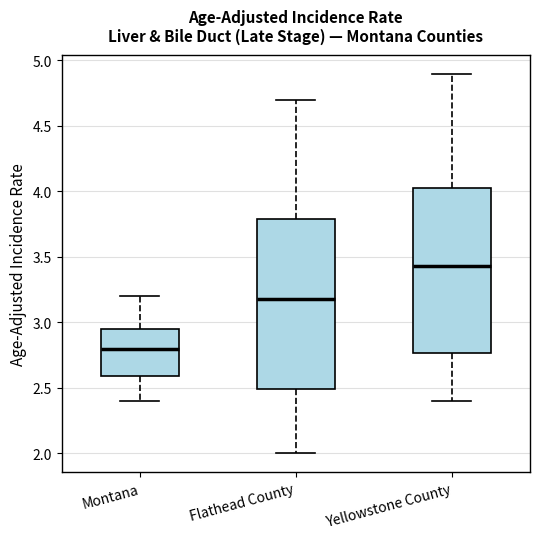

Reading left to right, transcribe this box plot: for each box, give where its median line is, the range the box spans, and where its two whiskers end, as read against the y-axis. The values are not printed on the chart, so give them approximately, as read against the axis.

Montana: median 2.80, box 2.60 to 2.95, whiskers 2.40 to 3.20
Flathead County: median 3.20, box 2.50 to 3.80, whiskers 2.00 to 4.70
Yellowstone County: median 3.45, box 2.75 to 4.05, whiskers 2.40 to 4.90